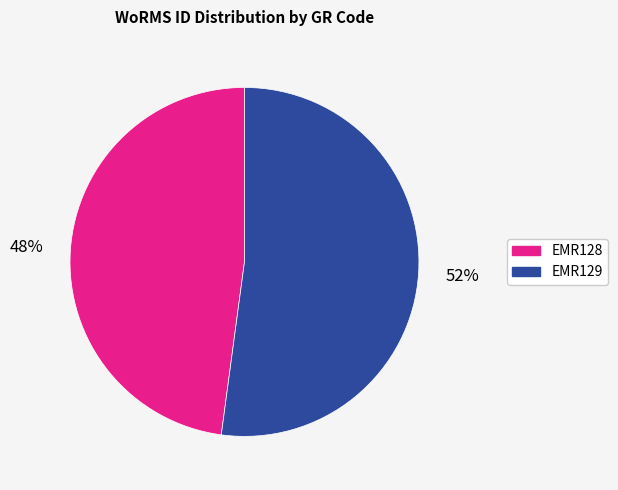

The EMR128 slice represents 48% of the pie. True or false?

True